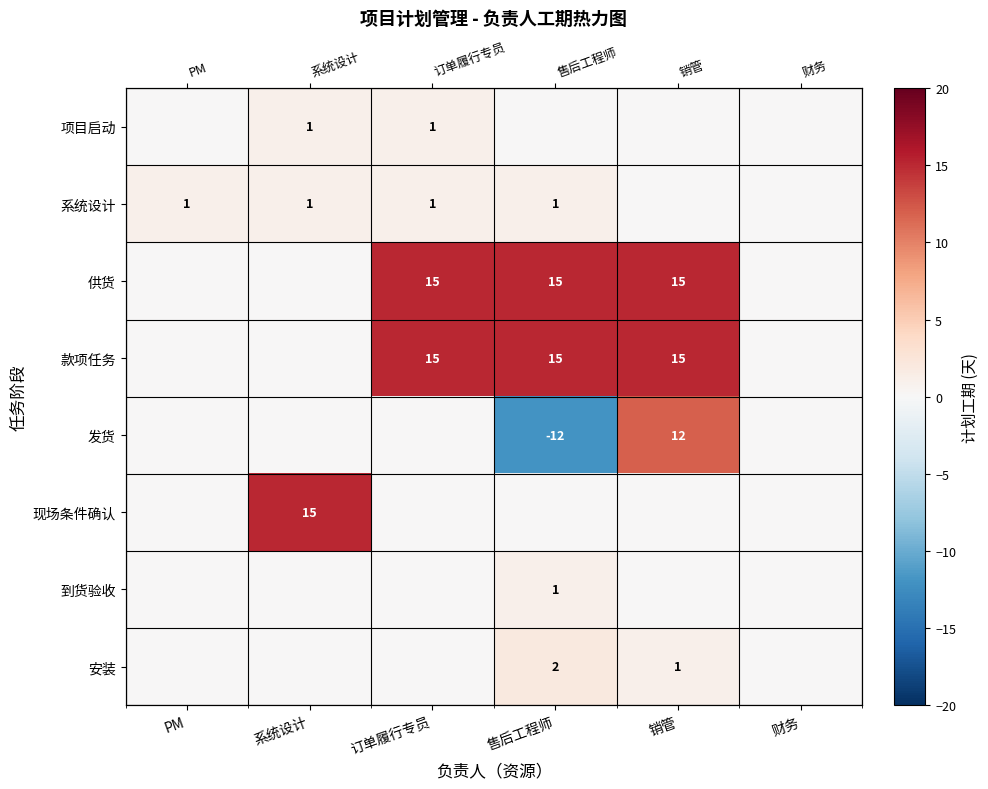

Is the value of 安装 at 系统设计 greater than the value of 现场条件确认 at 系统设计?

No